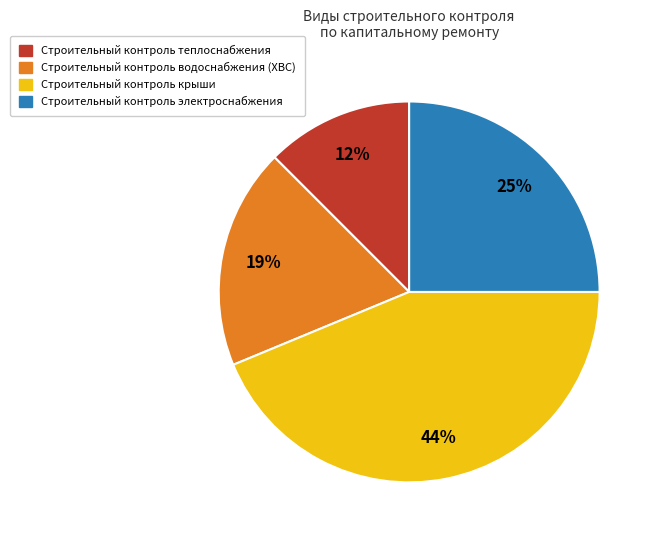

Is there a majority slice in this chart?

No